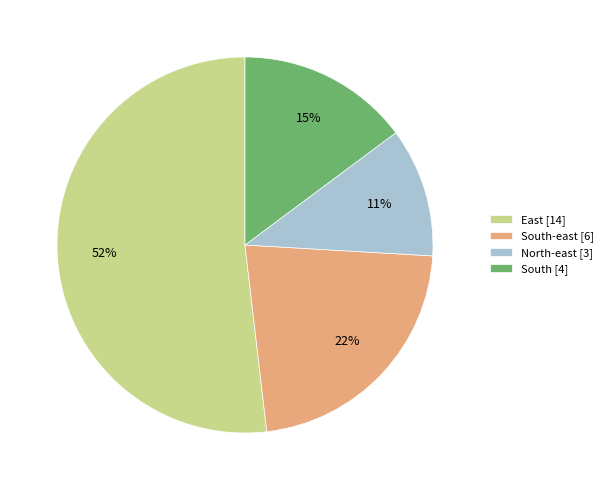

Does any single category account for the majority?

Yes